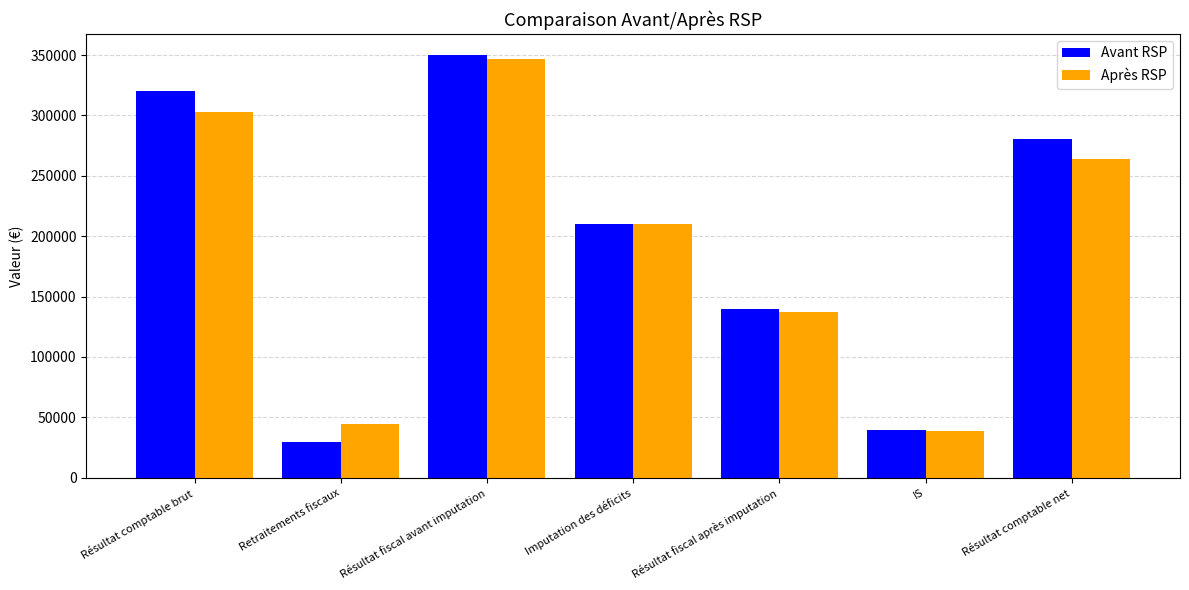

Which category has the highest value in the Après RSP series?

Résultat fiscal avant imputation